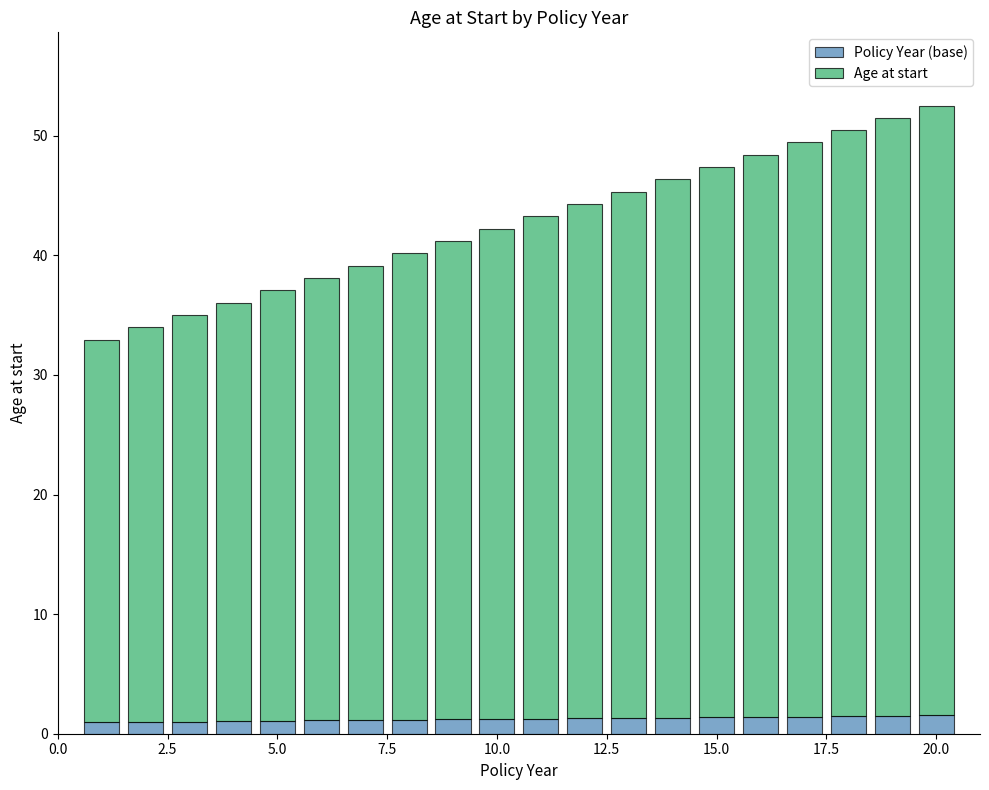

What is the average value of the Policy Year (base) series?

1.2